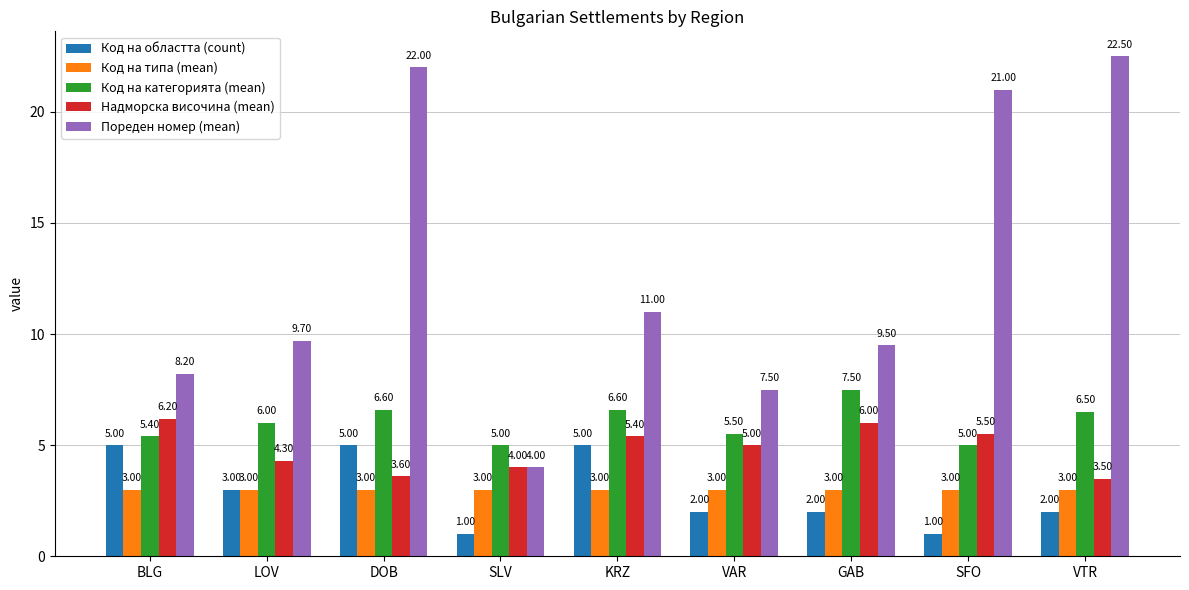

Which series changed the most between LOV and SFO?

Пореден номер (mean)